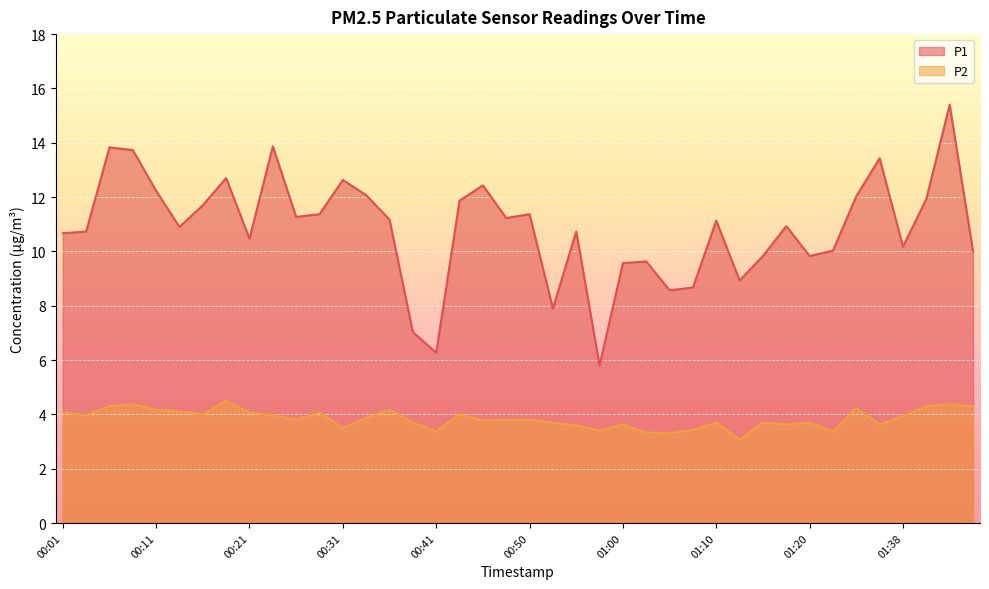

What is the spread (max minus min) of values at 00:33?

8.2